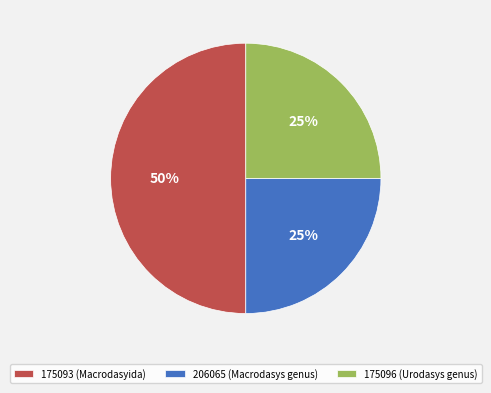

How many segments does this pie chart have?

3